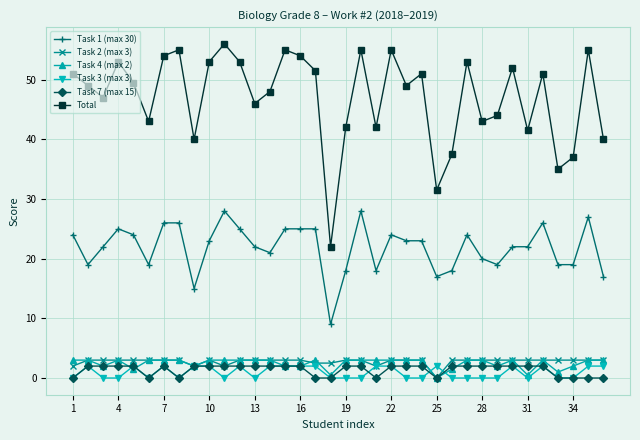

How many interior local valleys does the Total series have?

11